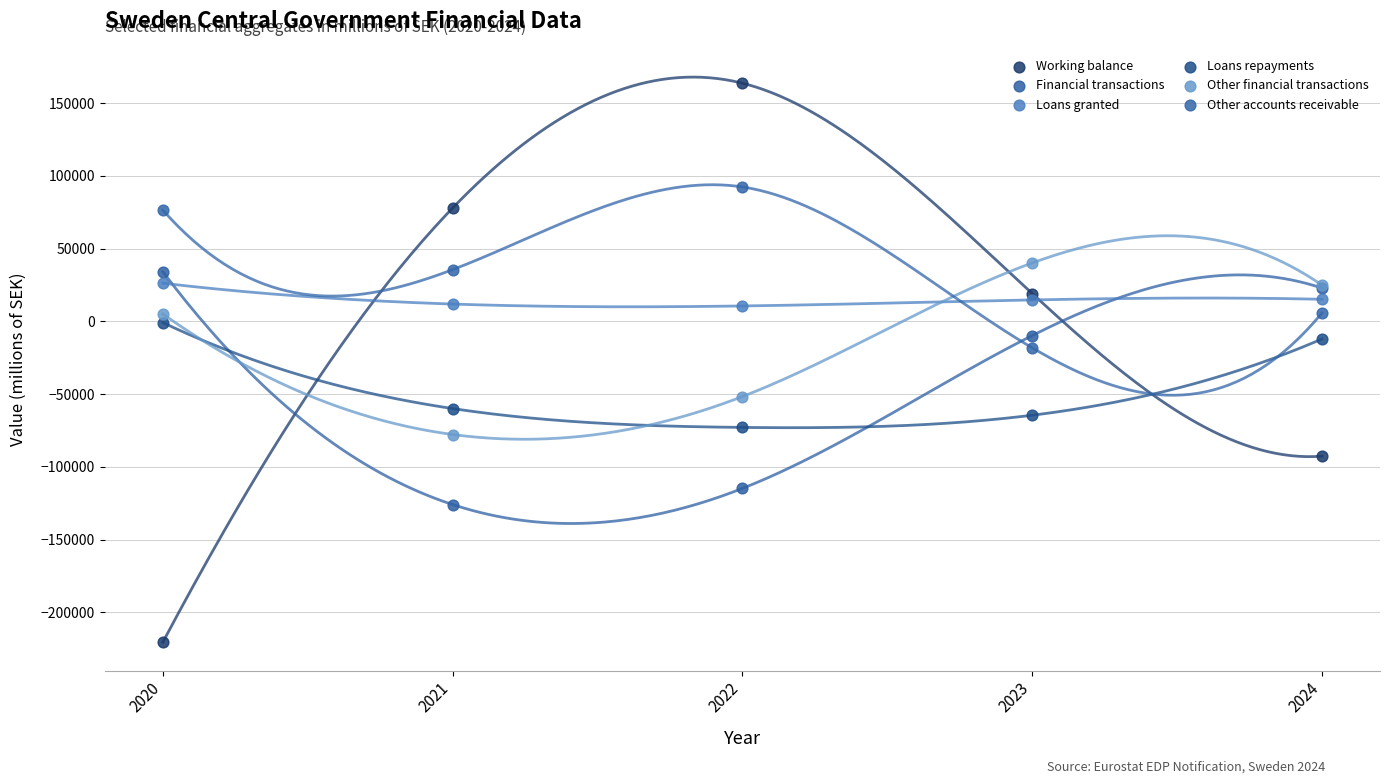

Which series contains the lowest Y value?

Working balance